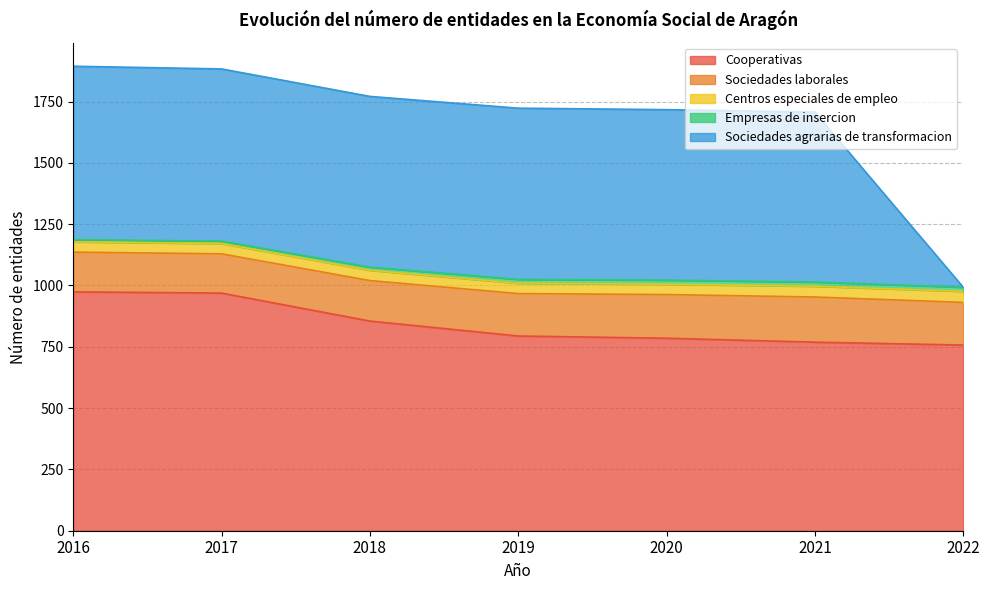

The Empresas de insercion series shows 3 at 2016. True or false?

False